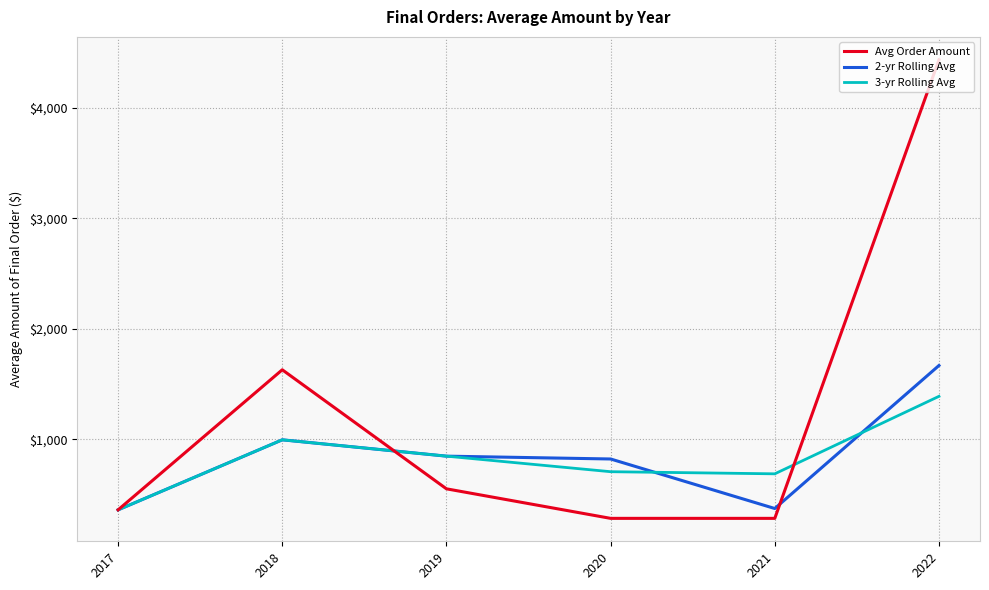

In Avg Order Amount, how many points are higher than both neighbors (excluding endpoints)?

1